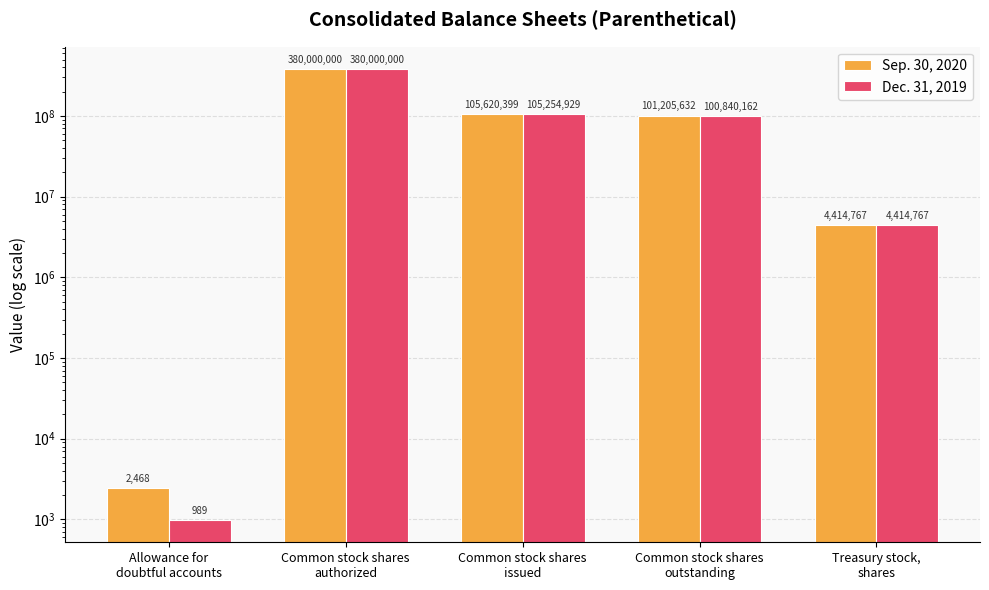

Which series has the largest range (max minus min)?

Dec. 31, 2019